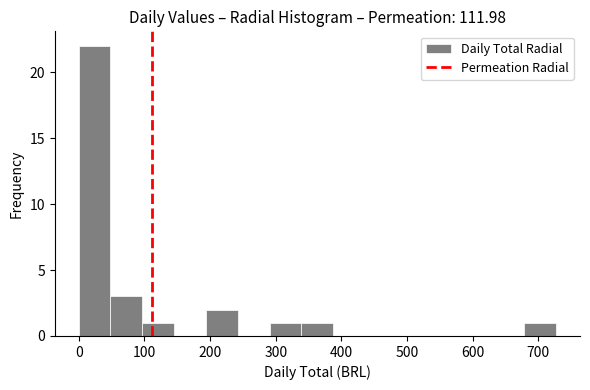

Reading left to right, list every bar in this chart as the range it spans on the x-axis followed by its height. Neither the bar edges nor the heights are printed on the chart, so give them approximately, as read against the axes.

0 to 50: 22
50 to 100: 3
100 to 150: 1
150 to 190: 0
190 to 240: 2
240 to 290: 0
290 to 340: 1
340 to 390: 1
390 to 440: 0
440 to 480: 0
480 to 530: 0
530 to 580: 0
580 to 630: 0
630 to 680: 0
680 to 730: 1